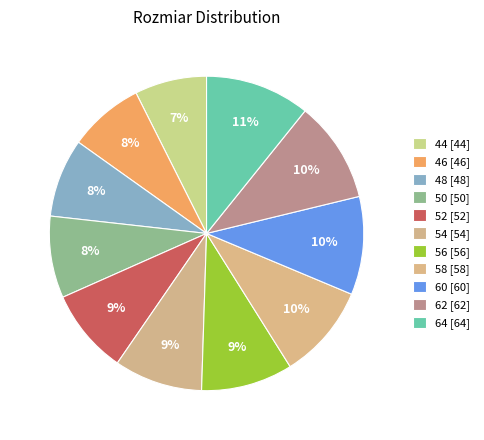

Does any single category account for the majority?

No